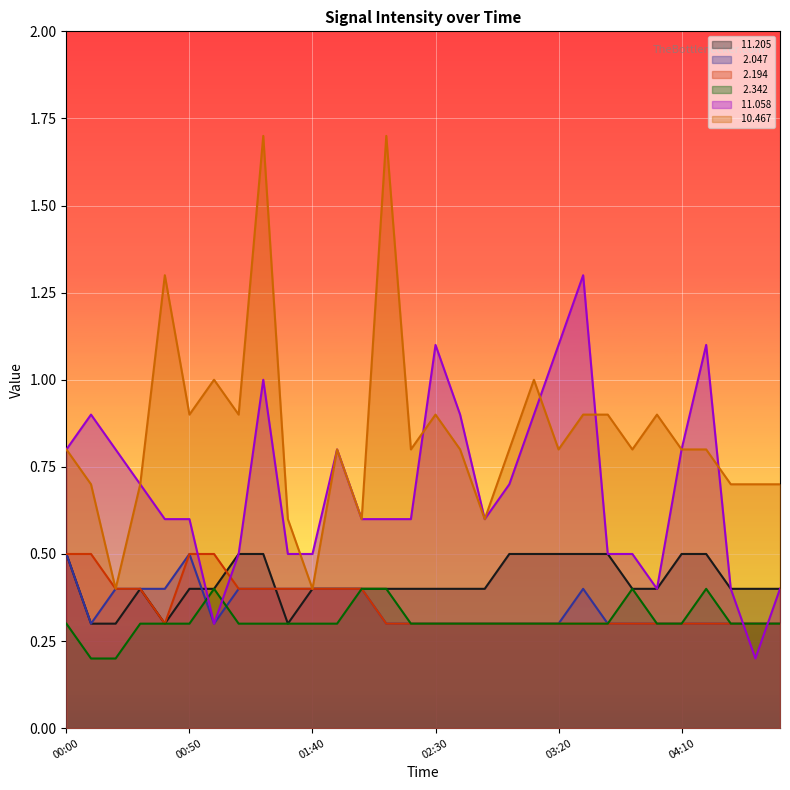

Where is  10.467 nearest to the value 1?

01:00